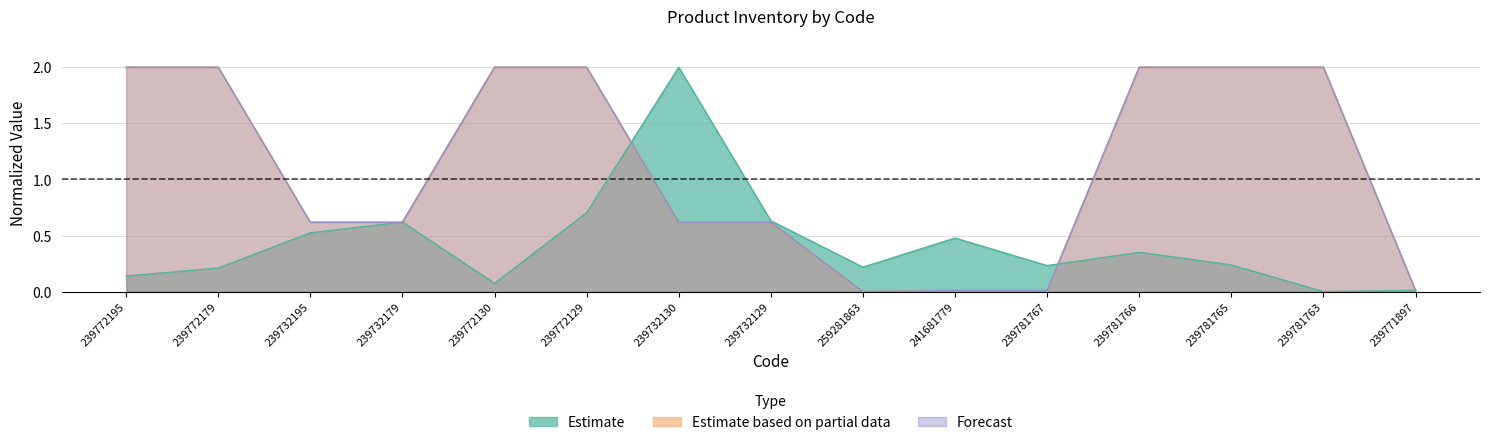

What is the value of the Estimate point at the 3rd from the left?

0.5